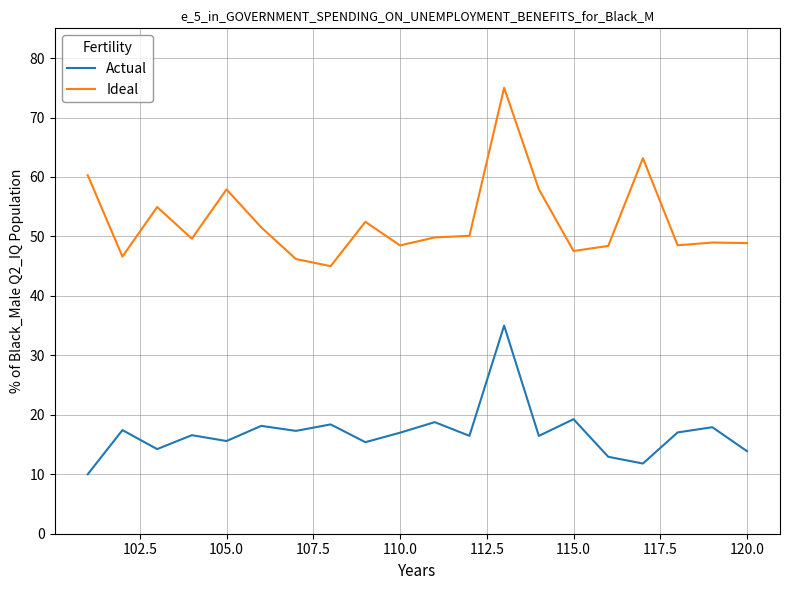

Which series has the widest spread of values?

Ideal